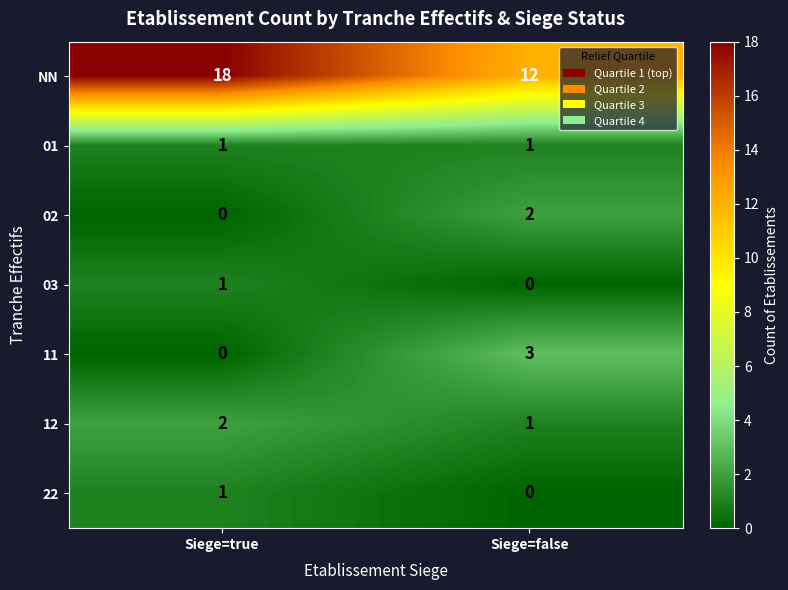

What is the difference between the highest and lowest values at Siege=true?

18